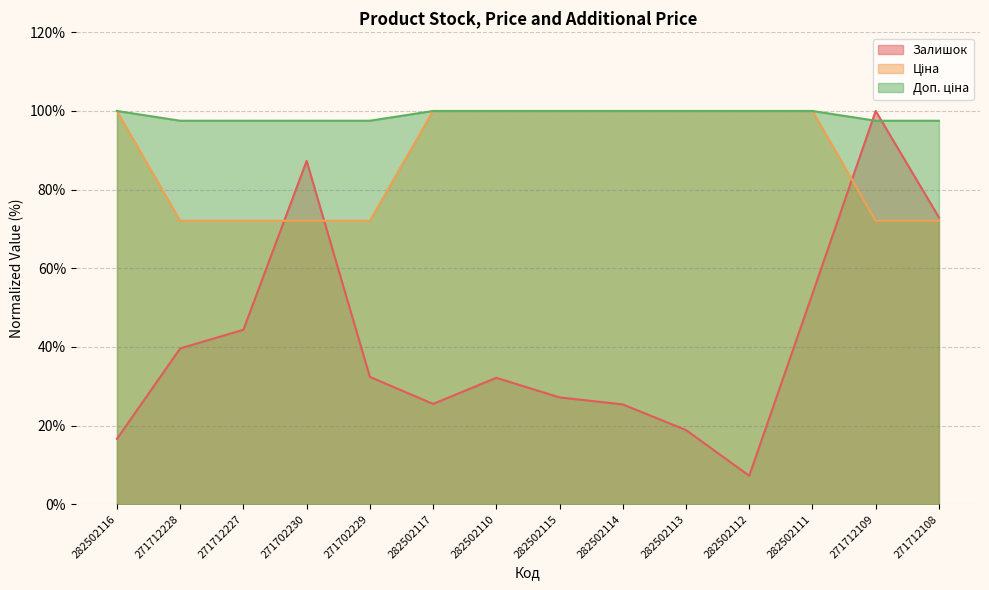

At which label does Доп. ціна reach its peak?

282502116